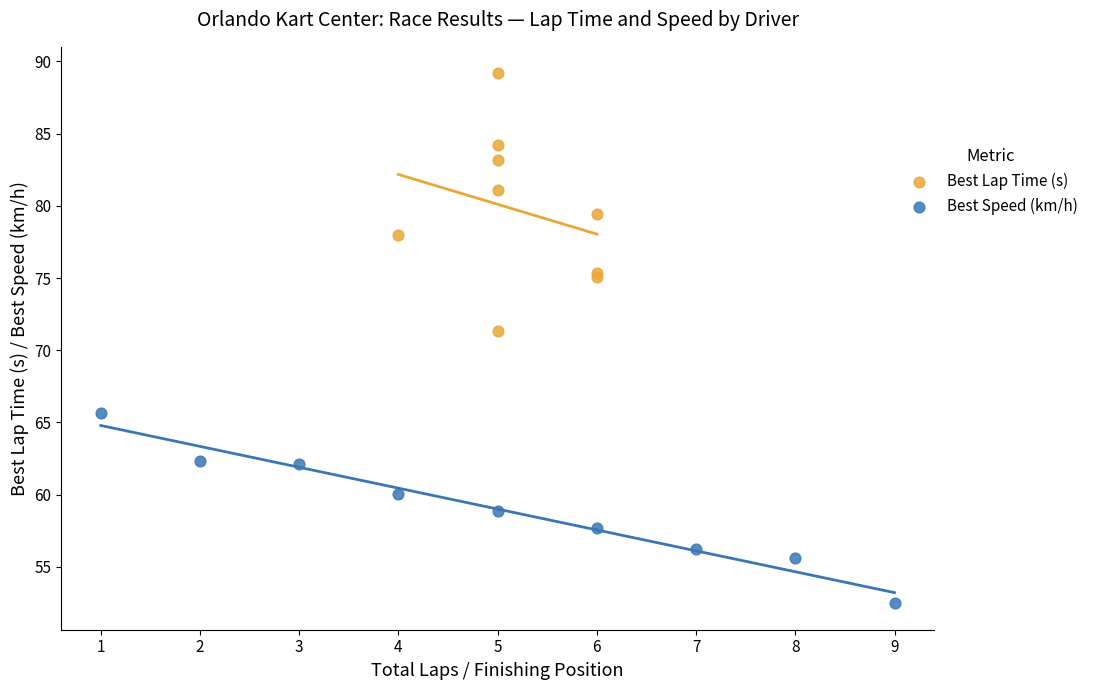

Which series has the largest Y range (max minus min)?

Best Lap Time (s)